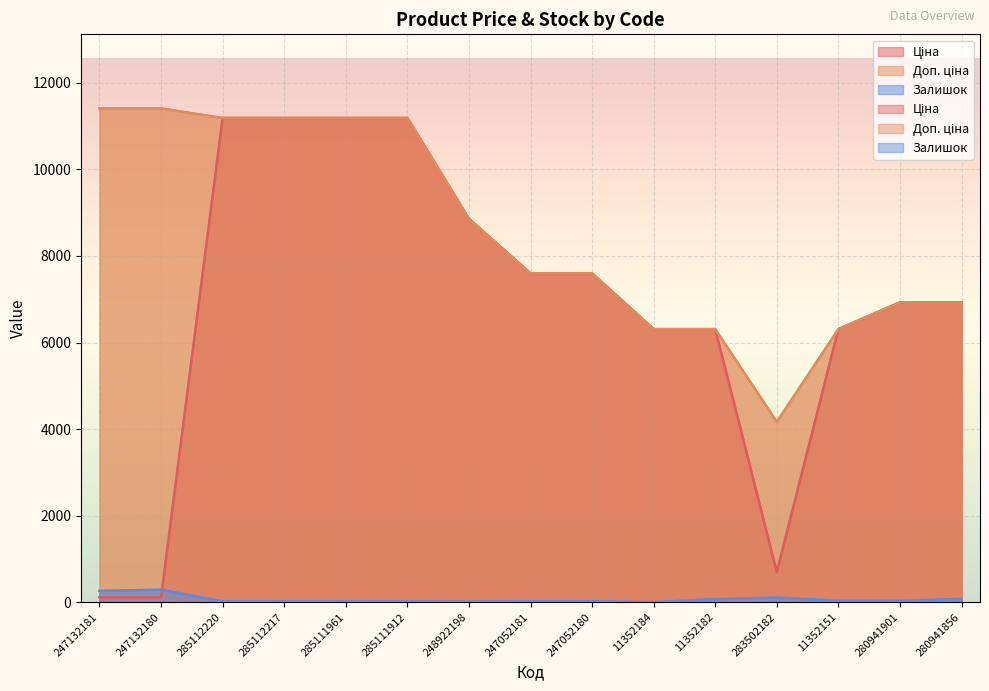

At which label does Залишок reach its minimum?

11352184